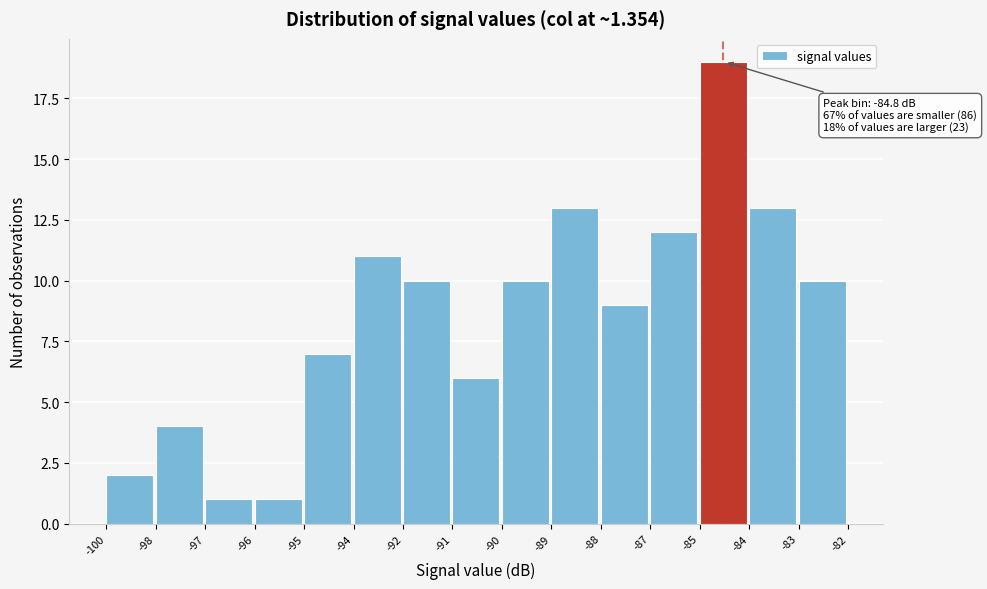

Reading right to left, what are all the values shown in this chart?

-83=10	-84=13	-85=19	-87=12	-88=9	-89=13	-90=10	-91=6	-92=10	-94=11	-95=7	-96=1	-97=1	-98=4	-100=2